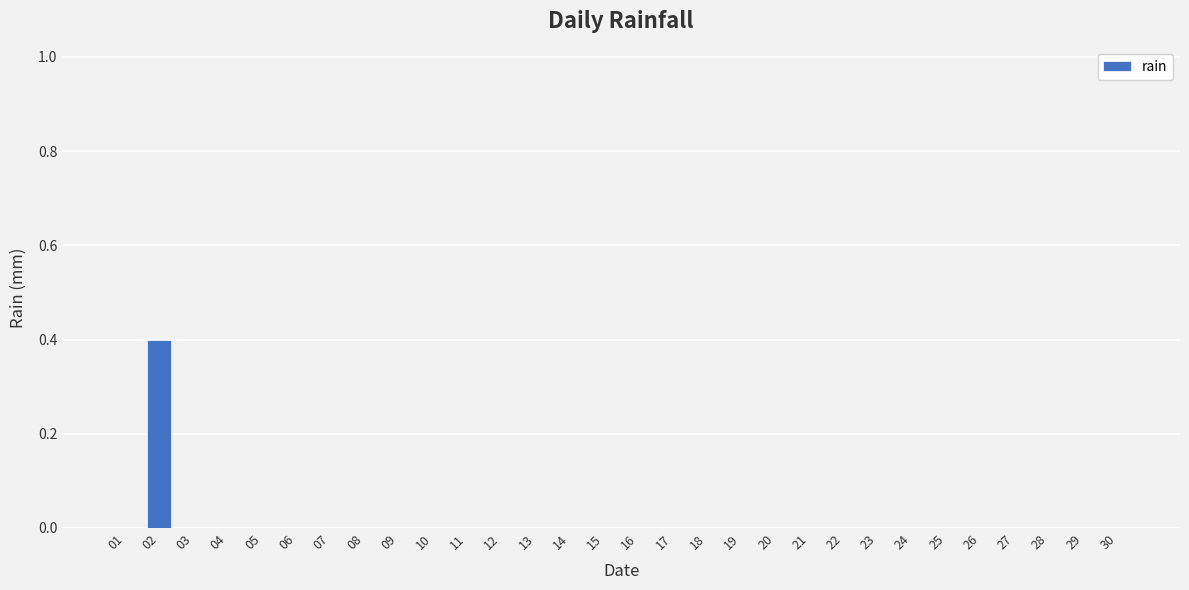

What is the sum of all values?

0.4